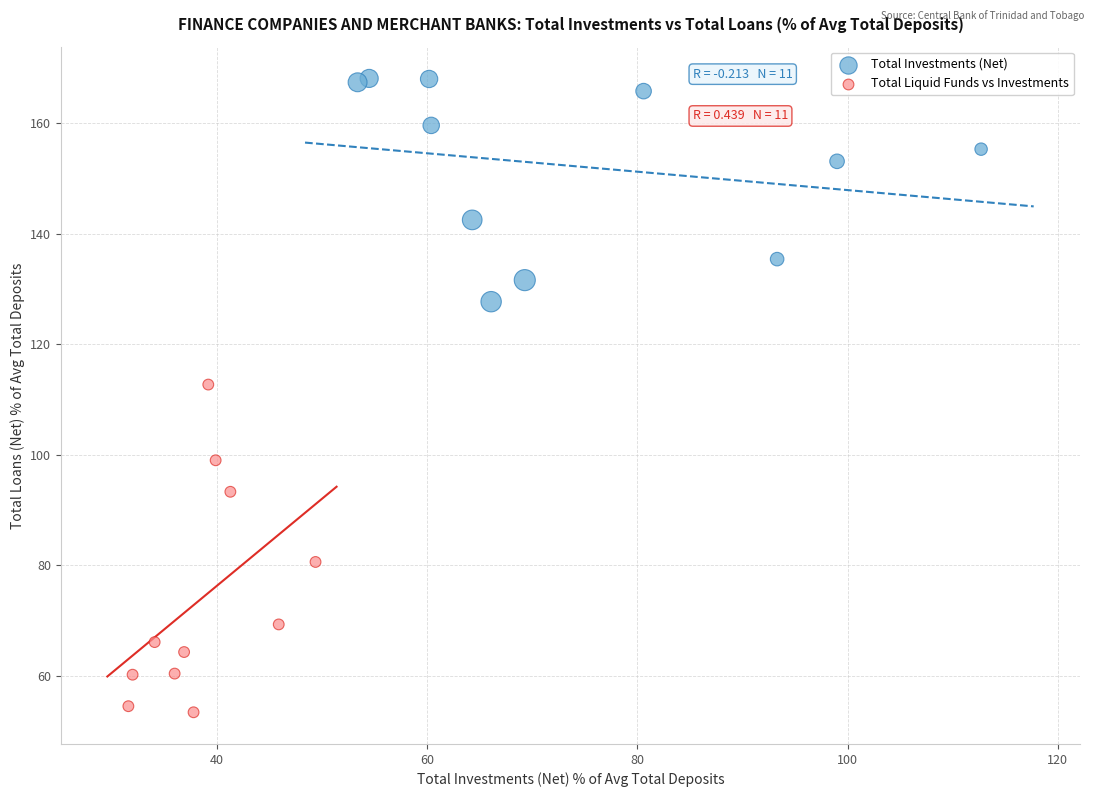

Which series reaches the maximum Y coordinate?

Total Investments (Net)